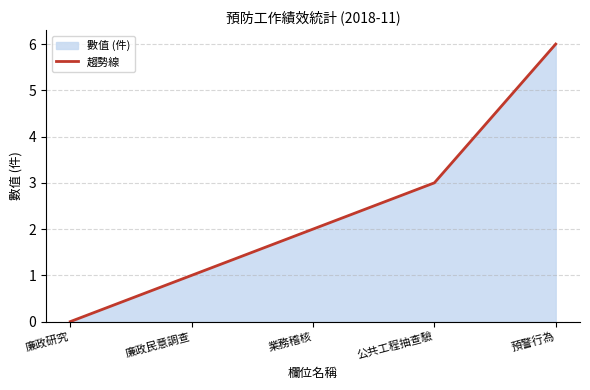

What is the change in value from 廉政研究 to 業務稽核?

+2